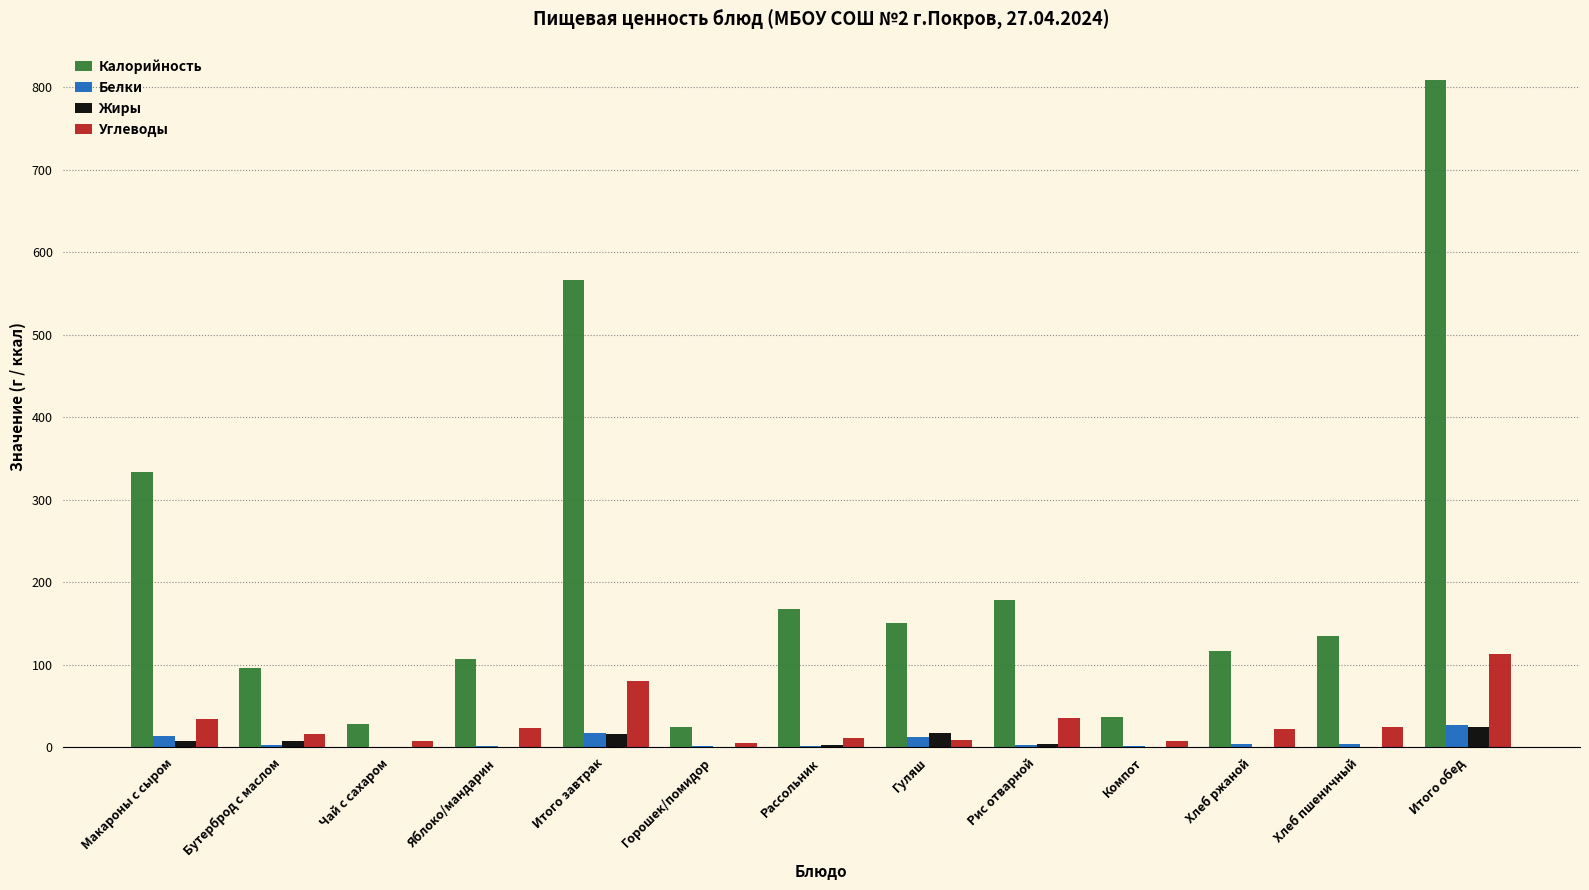

At which label does Жиры first exceed 3?

Макароны с сыром